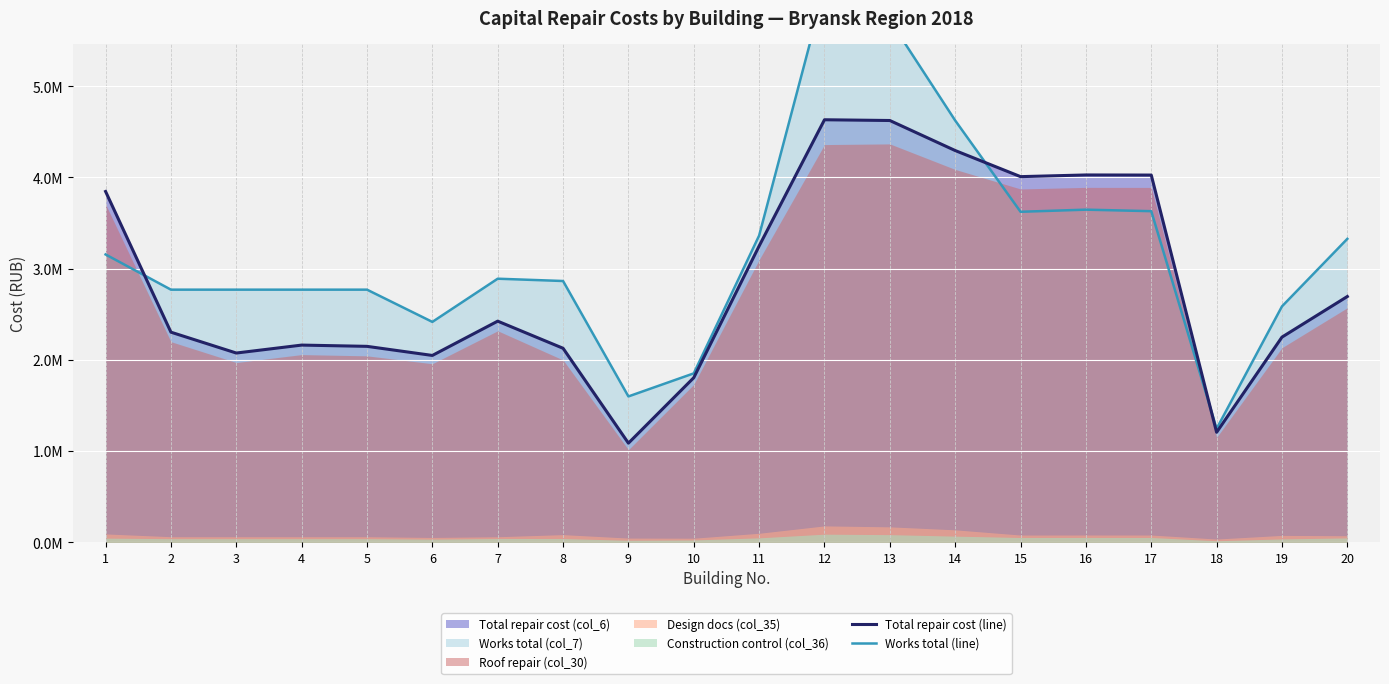

True or false: Works total (col_7) and Roof repair (col_30) cross at least once.

True